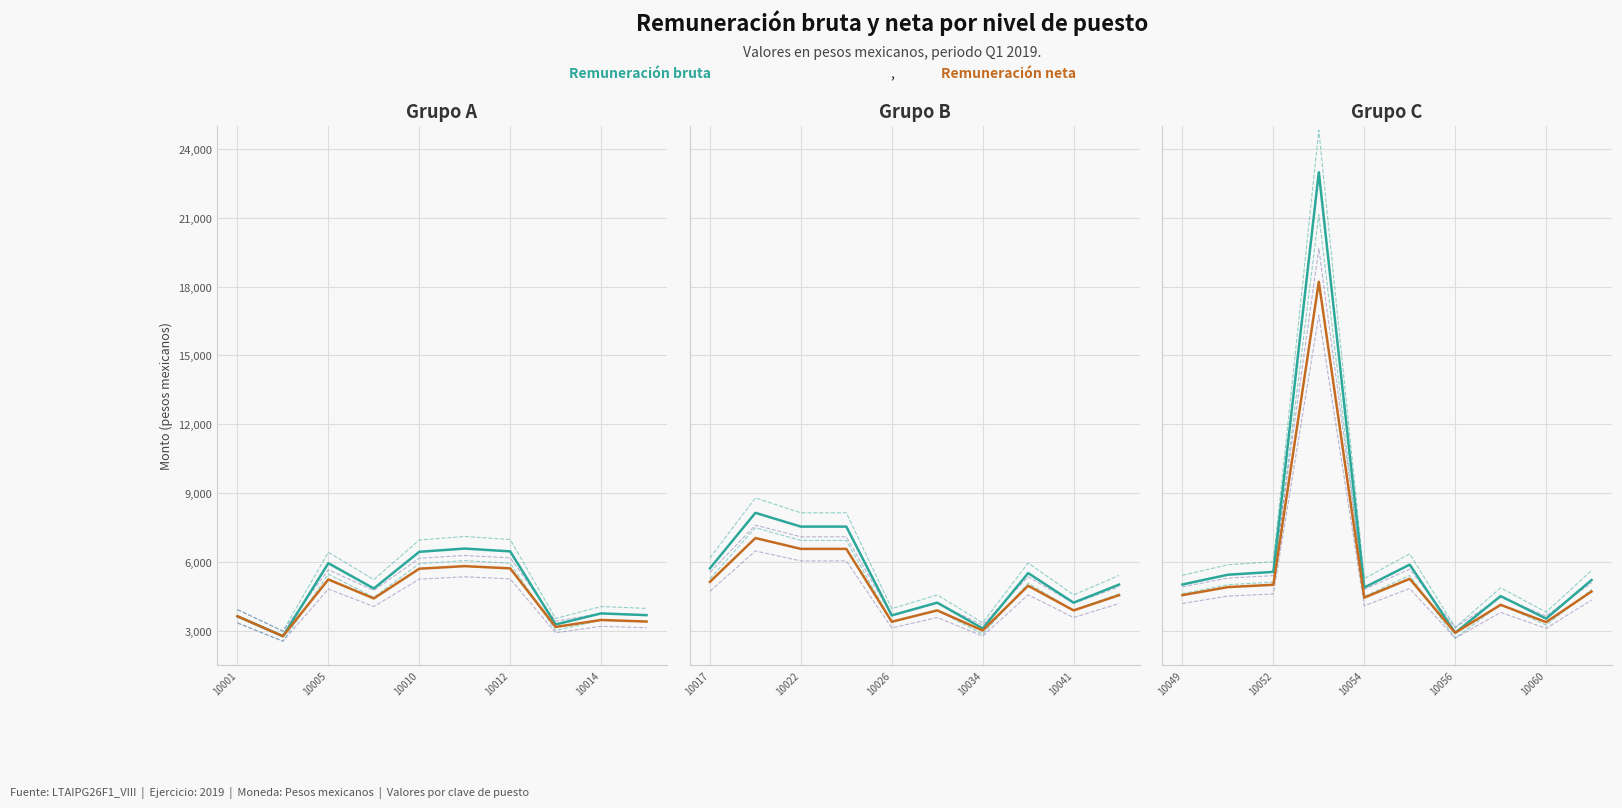

How many series are shown in this chart?

2